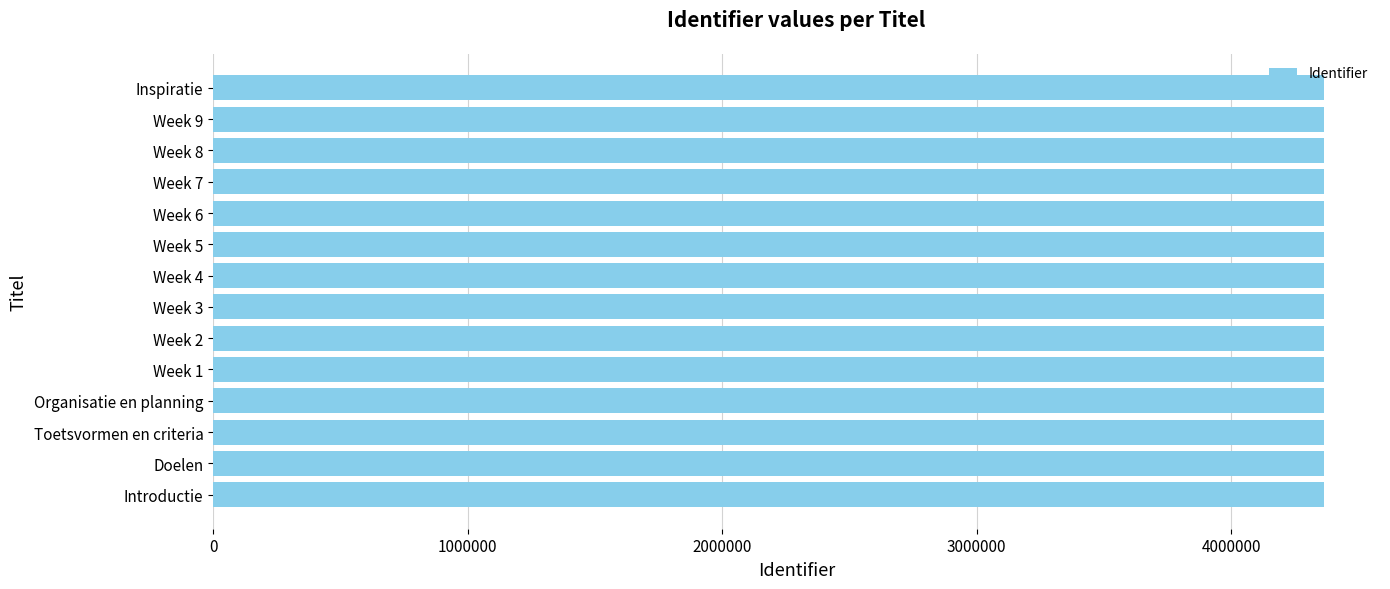

Approximately how many times larger is the value at Week 1 compared to Doelen?

1.0